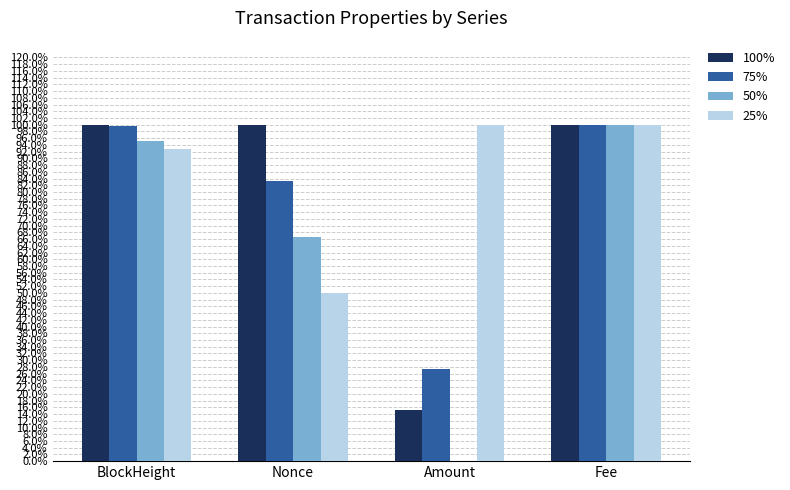

What is the difference between the maximum and minimum values in the 100% series?

0.8